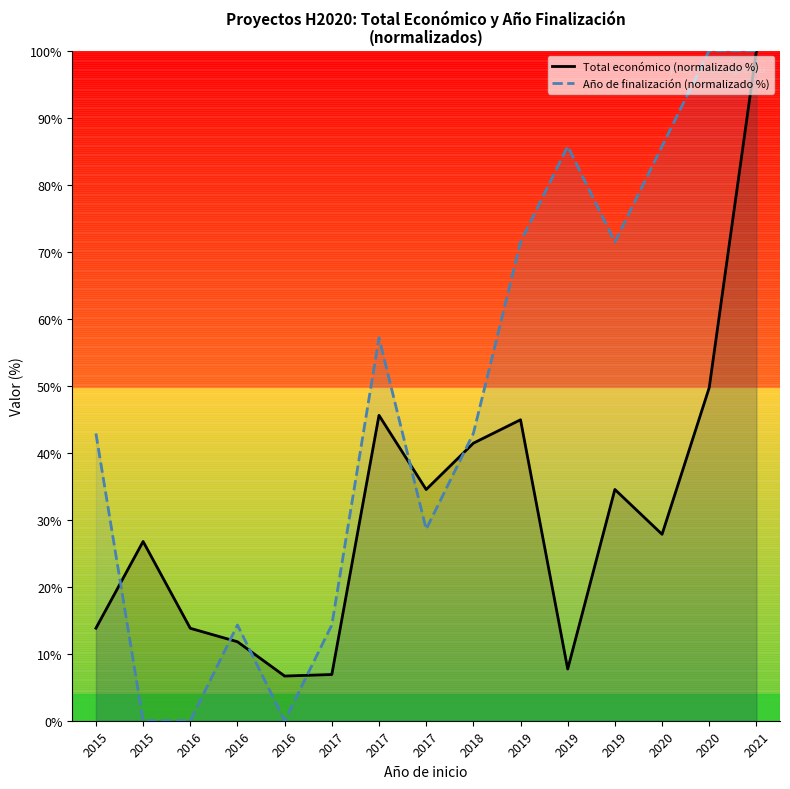

What is the difference between the maximum and minimum values in the Total económico (normalizado %) series?

93.3